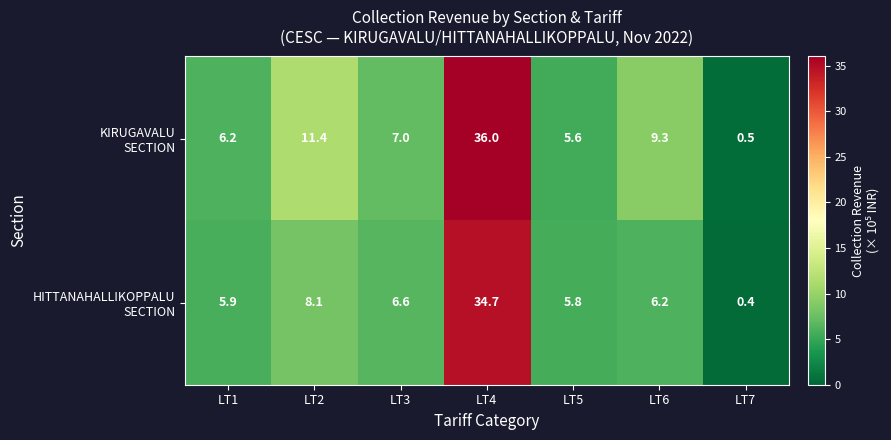

At which category is the sum across all series the highest?

LT4